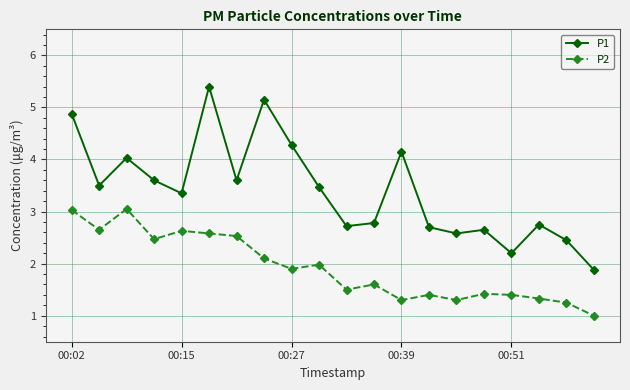

What is the average value of the P1 series?

3.4